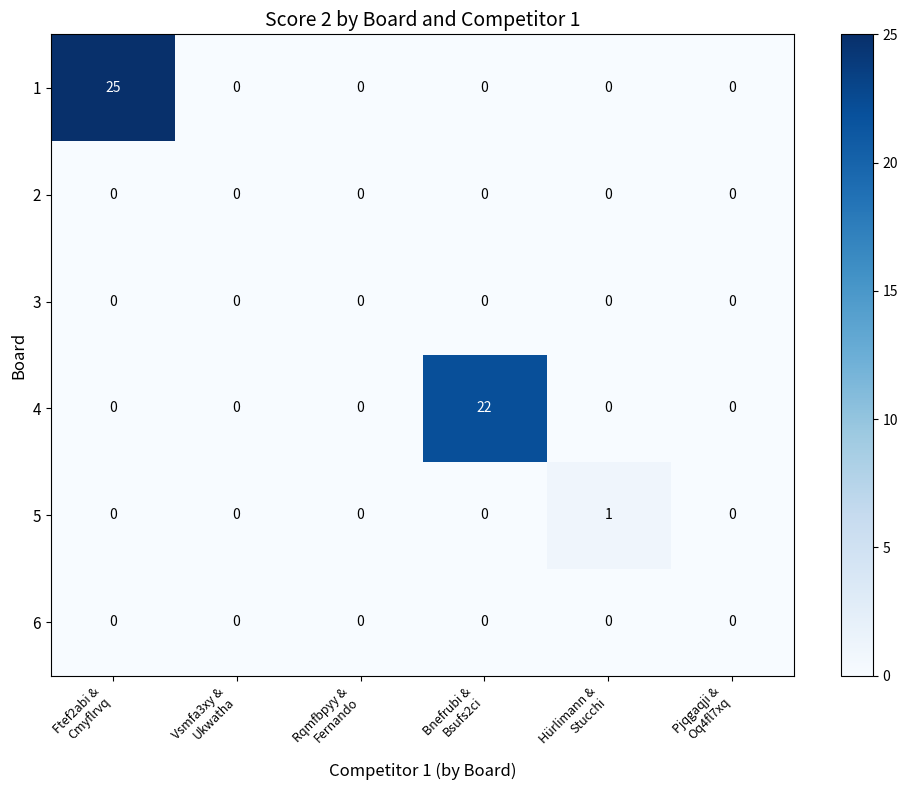

What is the greatest value displayed?

25